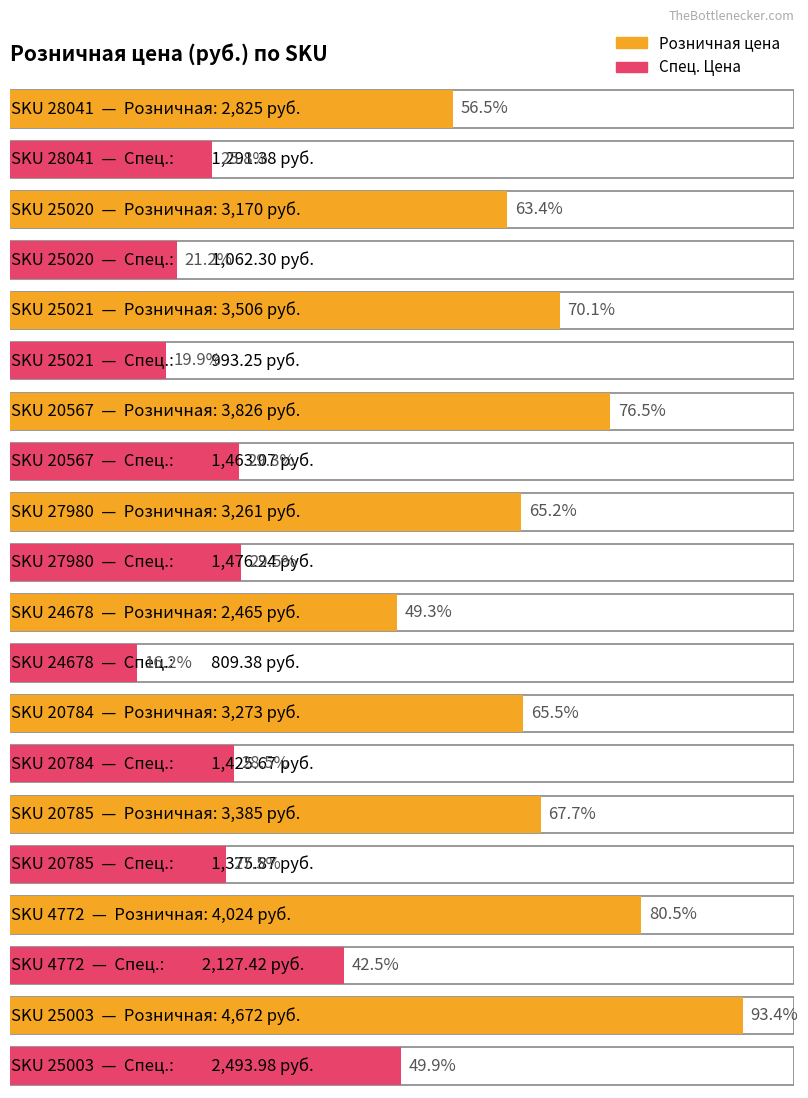

Which series has the largest total across all categories?

Avg Розничная цена